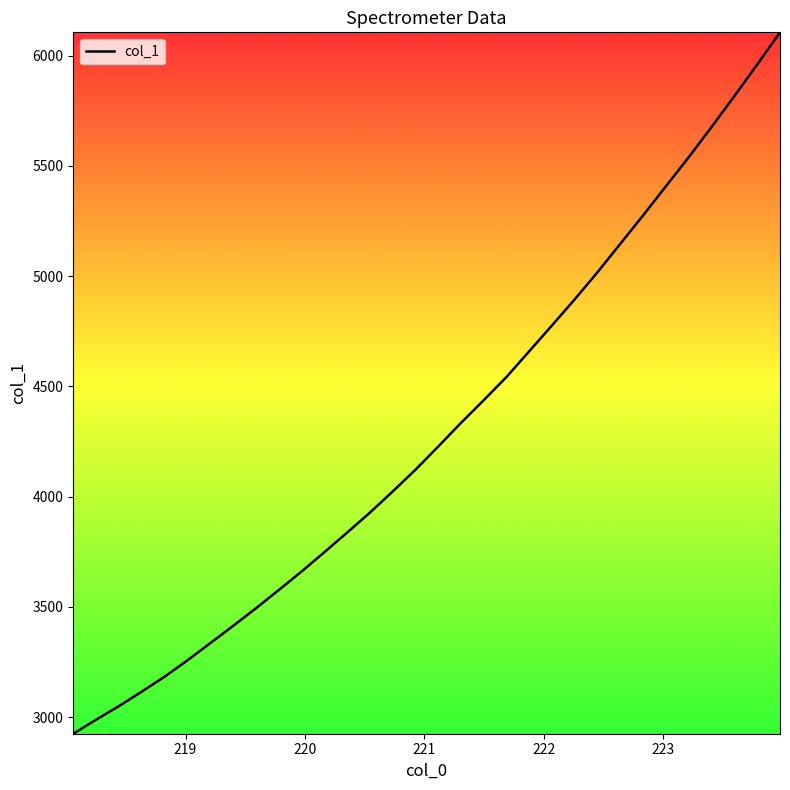

Count the number of values greater than 4226.

16